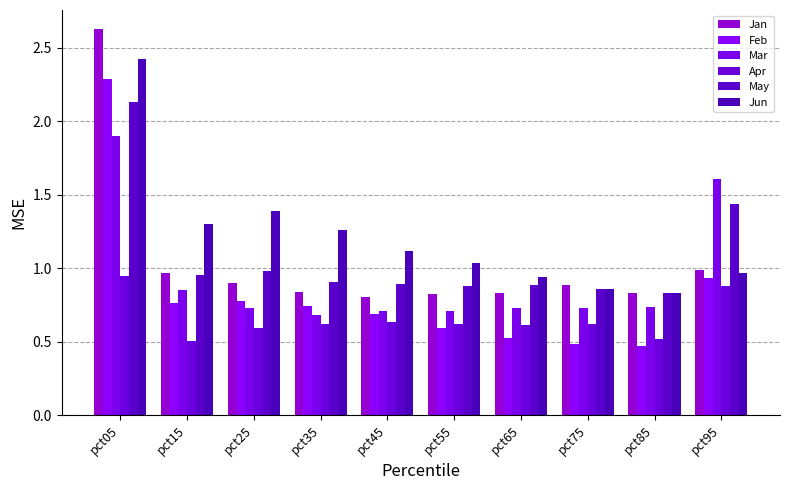

What is the total value across all series at pct25?

5.4